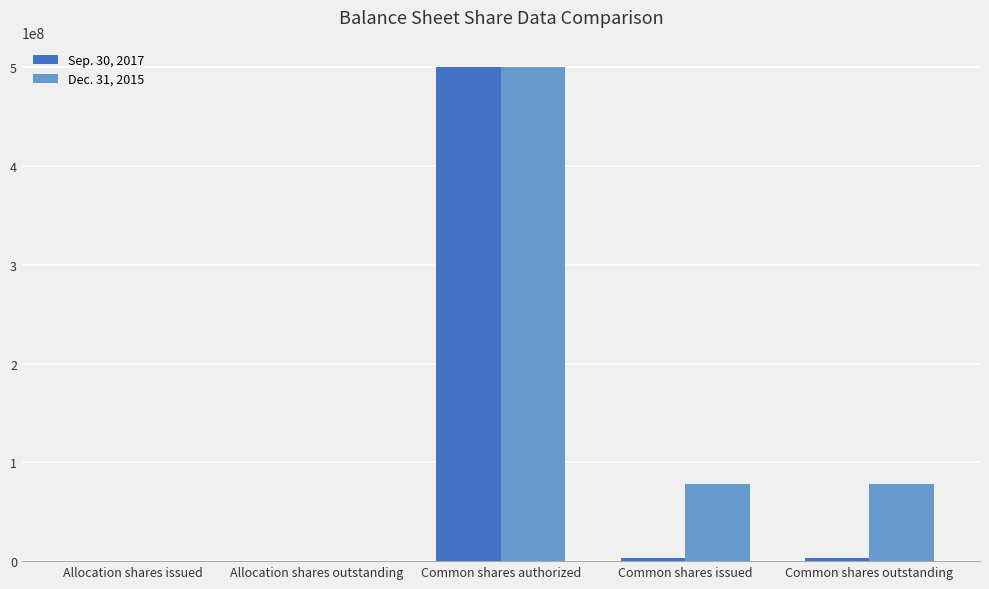

At which label does Dec. 31, 2015 reach its peak?

Common shares authorized